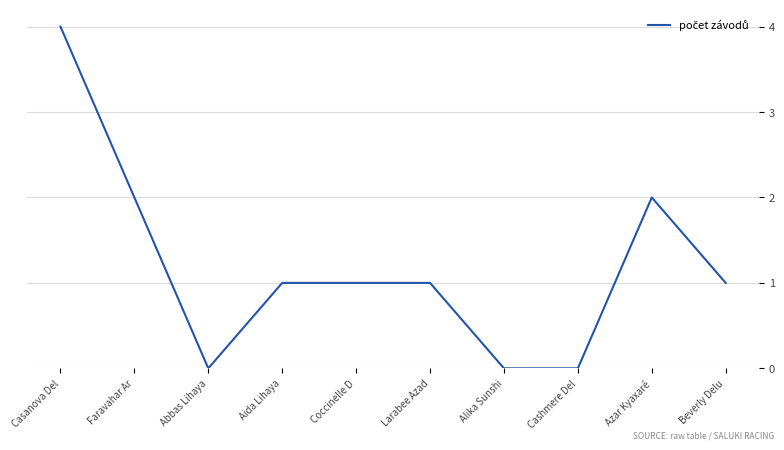

Reading right to left, list all the values displayed in this chart.

Beverly Delu=1	Azar Kyaxaré=2	Cashmere Del=0	Alika Sunshi=0	Larabee Azad=1	Coccinelle D=1	Aida Lihaya=1	Abbas Lihaya=0	Faravahar Ar=2	Casanova Del=4